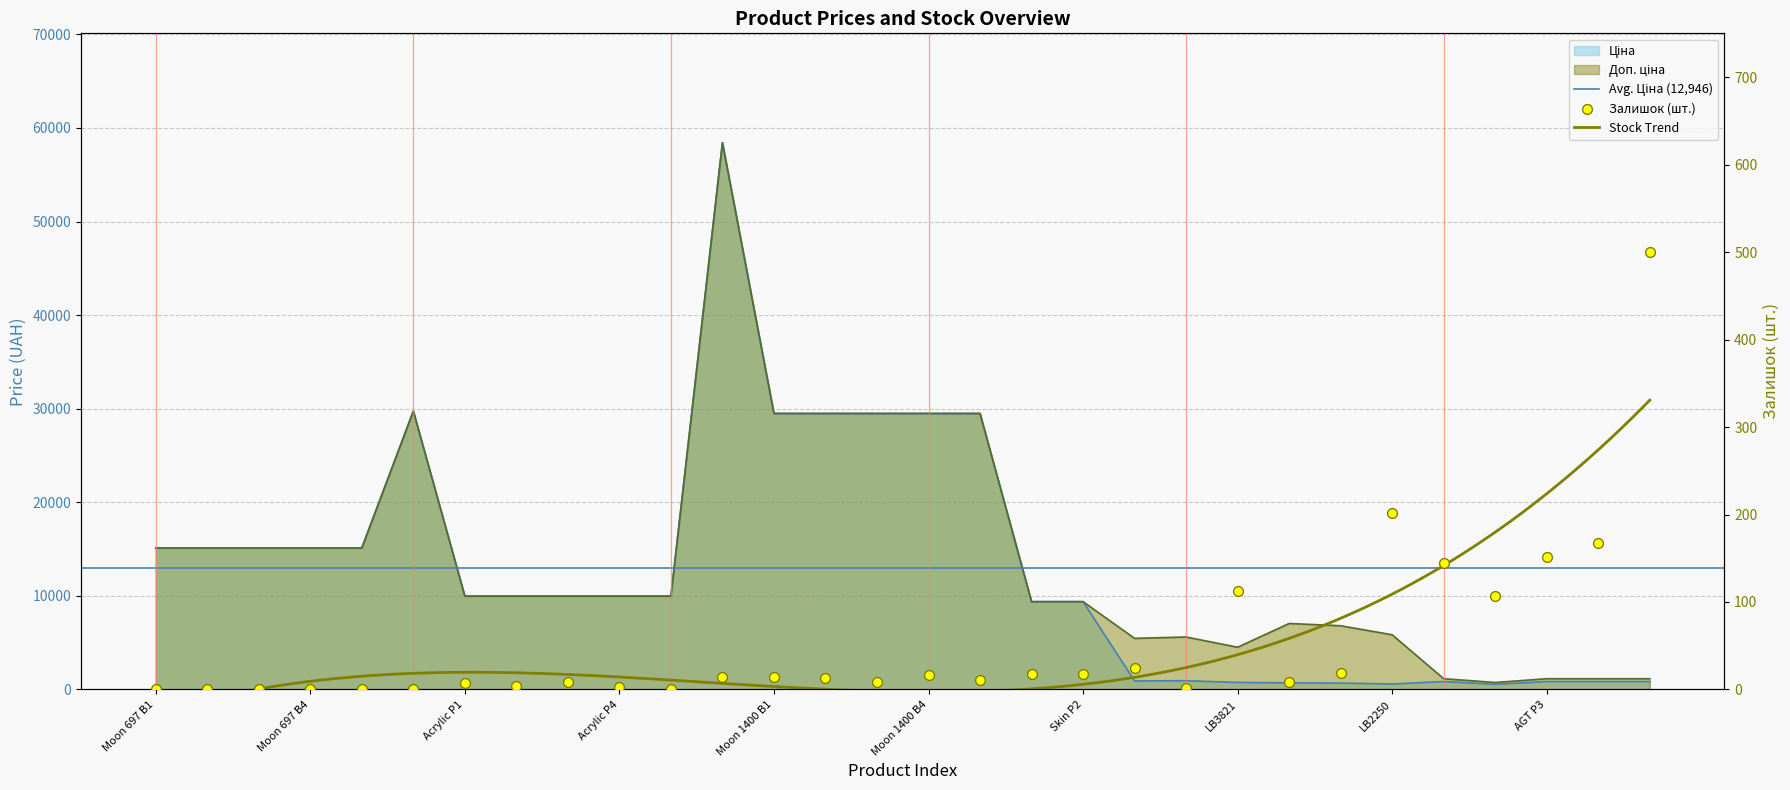

Which series reaches the maximum Y coordinate?

Ціна